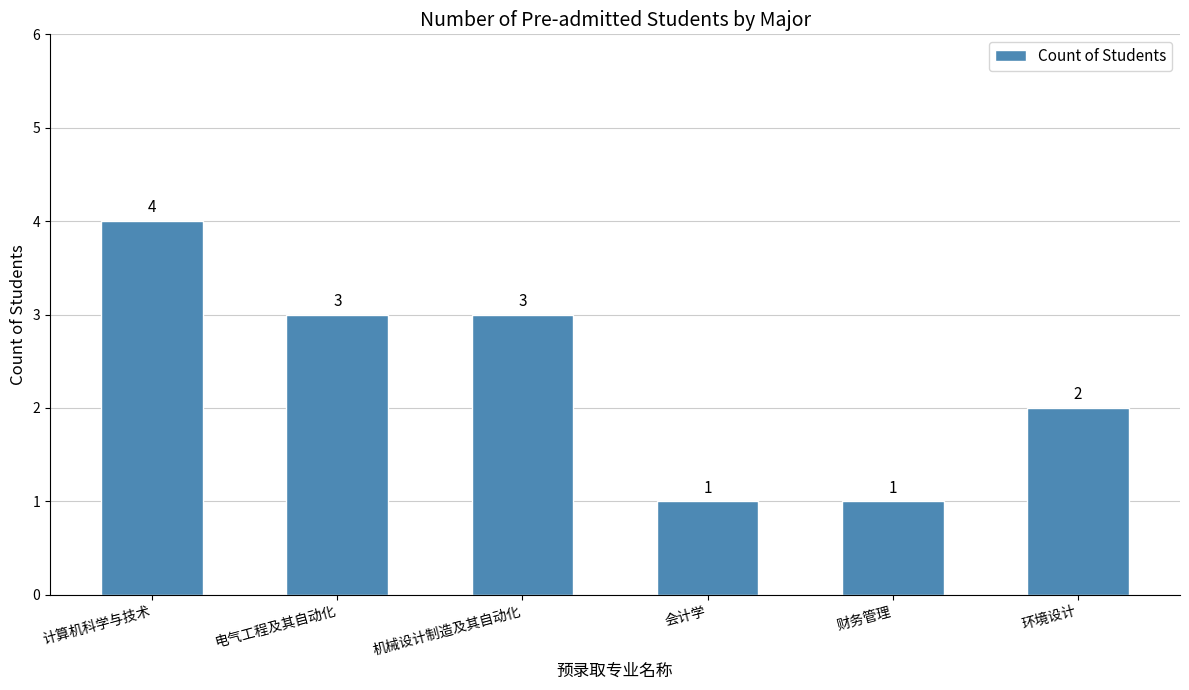

Reading left to right, transcribe all the data shown in this chart.

4	3	3	1	1	2